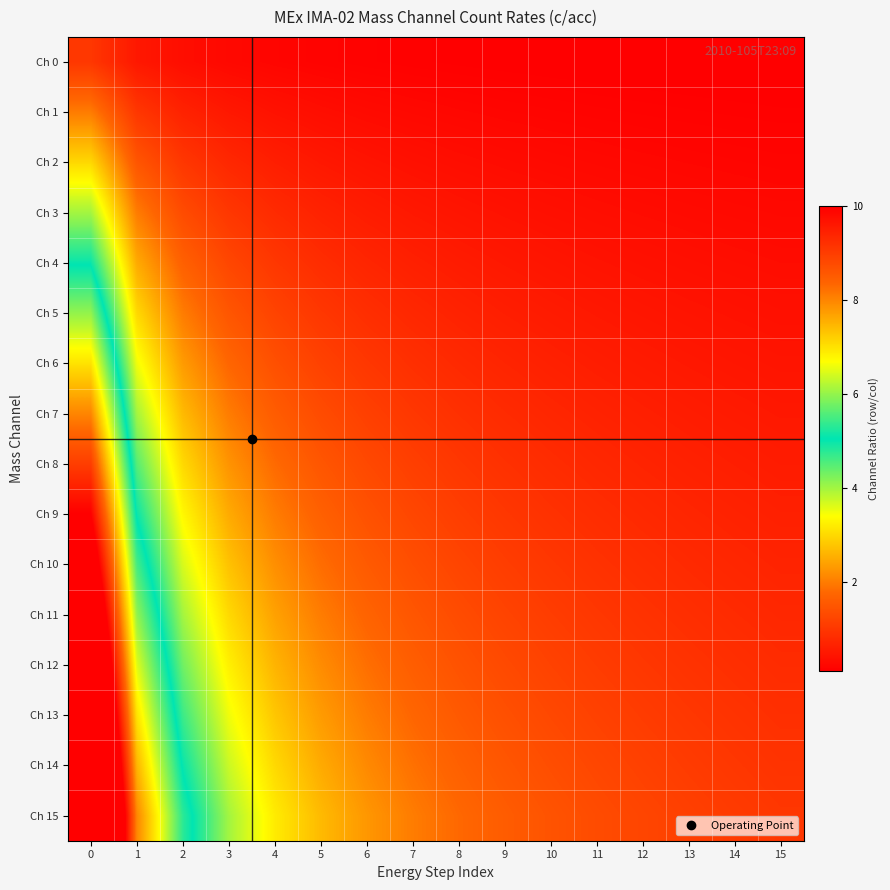

Reading left to right, transcribe all the data shown in this chart.

Ch 0: 0=1.0	1=0.5	2=0.3	3=0.2	4=0.2	5=0.2	6=0.1	7=0.1	8=0.1	9=0.1	10=0.1	11=0.1	12=0.1	13=0.1	14=0.1	15=0.1
Ch 1: 0=2.0	1=1.0	2=0.7	3=0.5	4=0.4	5=0.3	6=0.3	7=0.2	8=0.2	9=0.2	10=0.2	11=0.2	12=0.2	13=0.1	14=0.1	15=0.1
Ch 2: 0=3.0	1=1.5	2=1.0	3=0.8	4=0.6	5=0.5	6=0.4	7=0.4	8=0.3	9=0.3	10=0.3	11=0.2	12=0.2	13=0.2	14=0.2	15=0.2
Ch 3: 0=4.0	1=2.0	2=1.3	3=1.0	4=0.8	5=0.7	6=0.6	7=0.5	8=0.4	9=0.4	10=0.4	11=0.3	12=0.3	13=0.3	14=0.3	15=0.2
Ch 4: 0=5.0	1=2.5	2=1.7	3=1.2	4=1.0	5=0.8	6=0.7	7=0.6	8=0.6	9=0.5	10=0.5	11=0.4	12=0.4	13=0.4	14=0.3	15=0.3
Ch 5: 0=6.0	1=3.0	2=2.0	3=1.5	4=1.2	5=1.0	6=0.9	7=0.8	8=0.7	9=0.6	10=0.5	11=0.5	12=0.5	13=0.4	14=0.4	15=0.4
Ch 6: 0=7.0	1=3.5	2=2.3	3=1.8	4=1.4	5=1.2	6=1.0	7=0.9	8=0.8	9=0.7	10=0.6	11=0.6	12=0.5	13=0.5	14=0.5	15=0.4
Ch 7: 0=8.0	1=4.0	2=2.7	3=2.0	4=1.6	5=1.3	6=1.1	7=1.0	8=0.9	9=0.8	10=0.7	11=0.7	12=0.6	13=0.6	14=0.5	15=0.5
Ch 8: 0=9.0	1=4.5	2=3.0	3=2.2	4=1.8	5=1.5	6=1.3	7=1.1	8=1.0	9=0.9	10=0.8	11=0.8	12=0.7	13=0.6	14=0.6	15=0.6
Ch 9: 0=10.0	1=5.0	2=3.3	3=2.5	4=2.0	5=1.7	6=1.4	7=1.2	8=1.1	9=1.0	10=0.9	11=0.8	12=0.8	13=0.7	14=0.7	15=0.6
Ch 10: 0=11.0	1=5.5	2=3.7	3=2.8	4=2.2	5=1.8	6=1.6	7=1.4	8=1.2	9=1.1	10=1.0	11=0.9	12=0.8	13=0.8	14=0.7	15=0.7
Ch 11: 0=12.0	1=6.0	2=4.0	3=3.0	4=2.4	5=2.0	6=1.7	7=1.5	8=1.3	9=1.2	10=1.1	11=1.0	12=0.9	13=0.9	14=0.8	15=0.8
Ch 12: 0=13.0	1=6.5	2=4.3	3=3.2	4=2.6	5=2.2	6=1.9	7=1.6	8=1.4	9=1.3	10=1.2	11=1.1	12=1.0	13=0.9	14=0.9	15=0.8
Ch 13: 0=14.0	1=7.0	2=4.7	3=3.5	4=2.8	5=2.3	6=2.0	7=1.8	8=1.6	9=1.4	10=1.3	11=1.2	12=1.1	13=1.0	14=0.9	15=0.9
Ch 14: 0=15.0	1=7.5	2=5.0	3=3.8	4=3.0	5=2.5	6=2.1	7=1.9	8=1.7	9=1.5	10=1.4	11=1.2	12=1.2	13=1.1	14=1.0	15=0.9
Ch 15: 0=16.0	1=8.0	2=5.3	3=4.0	4=3.2	5=2.7	6=2.3	7=2.0	8=1.8	9=1.6	10=1.5	11=1.3	12=1.2	13=1.1	14=1.1	15=1.0